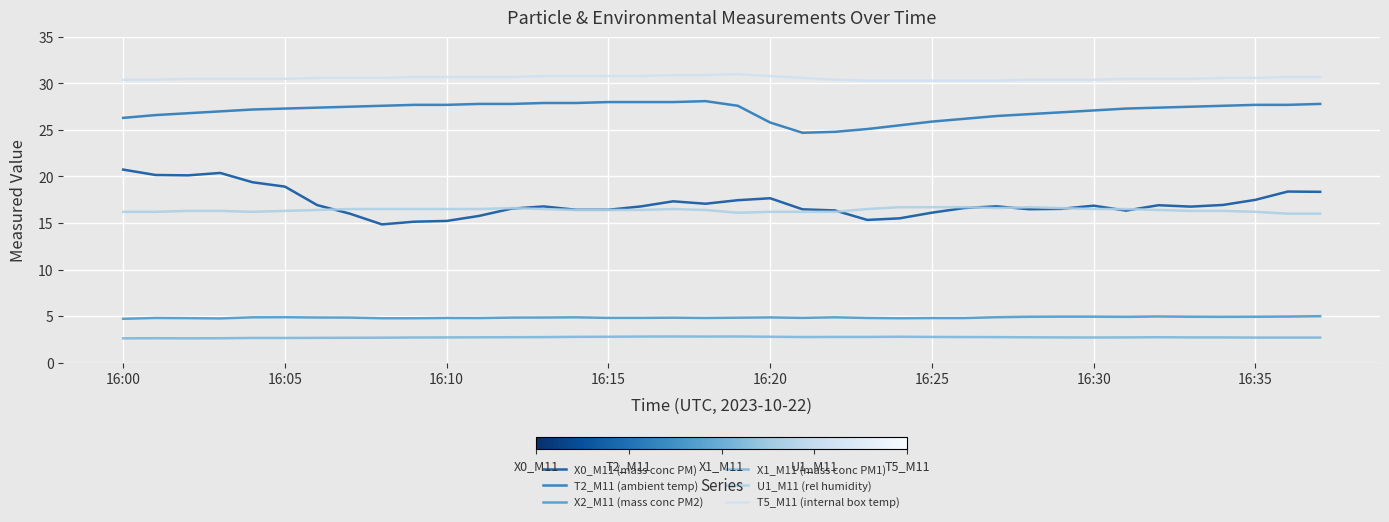

How many lines are shown in the chart?

6